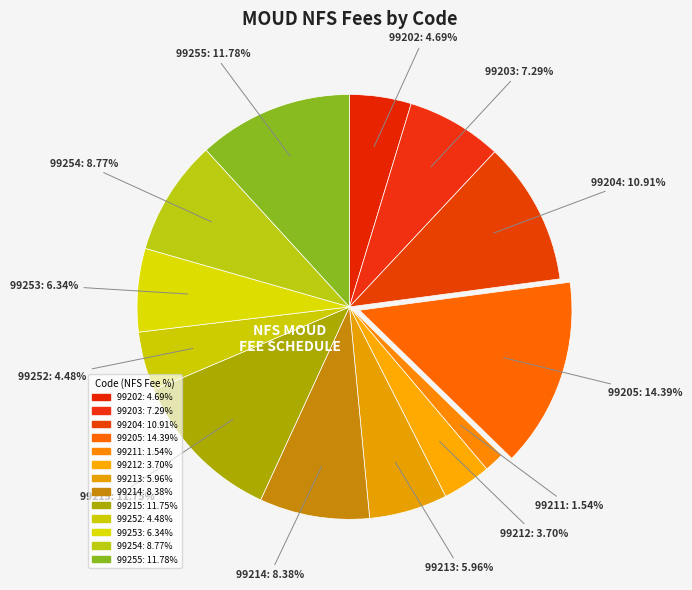

What is the ratio of the value at 99254 to the value at 99255?

0.7